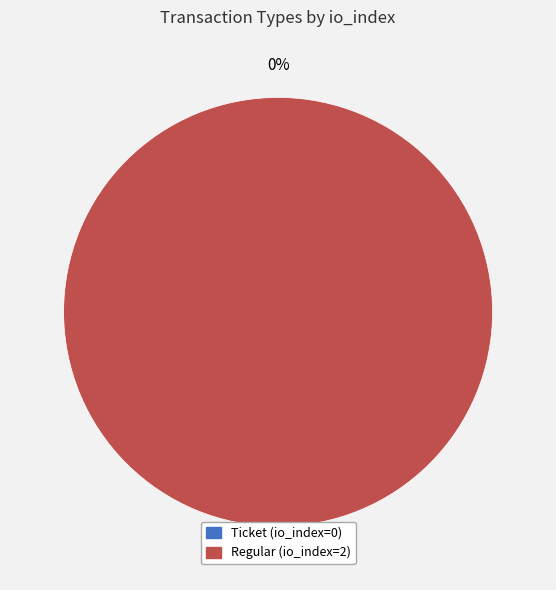

Rank the categories by value from lowest to highest.

Ticket (io_index=0), Regular (io_index=2)